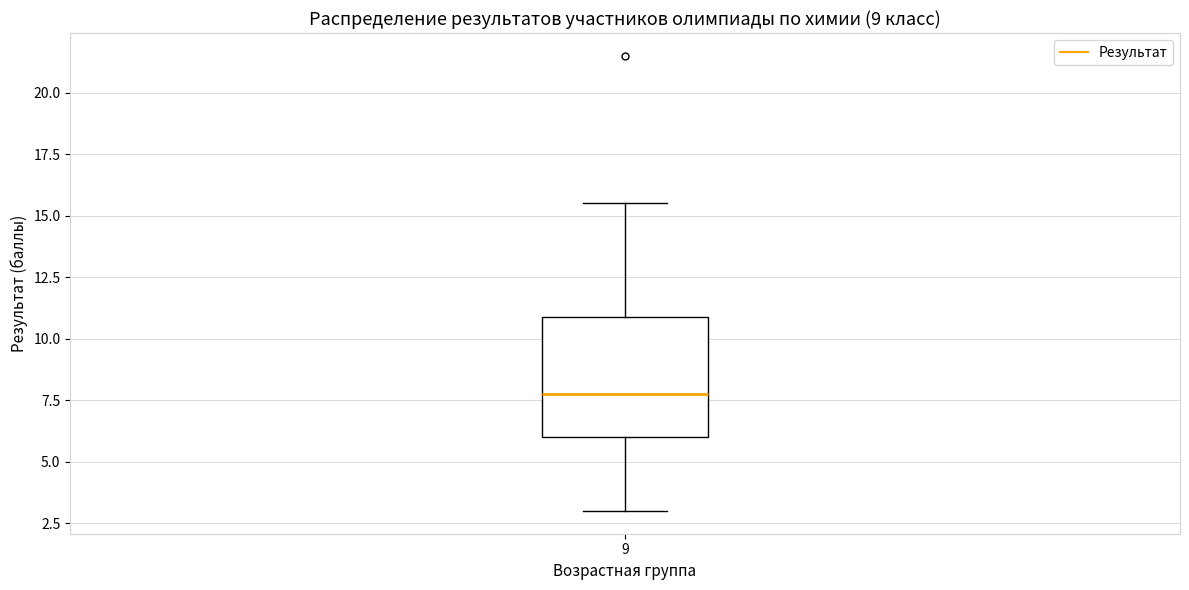

Transcribe this box plot: give where the median line is, the range the box spans, and where the two whiskers end, as read against the y-axis. The values are not printed on the chart, so give them approximately, as read against the axis.

median 8.0, box 6.0 to 11.0, whiskers 3.0 to 15.5